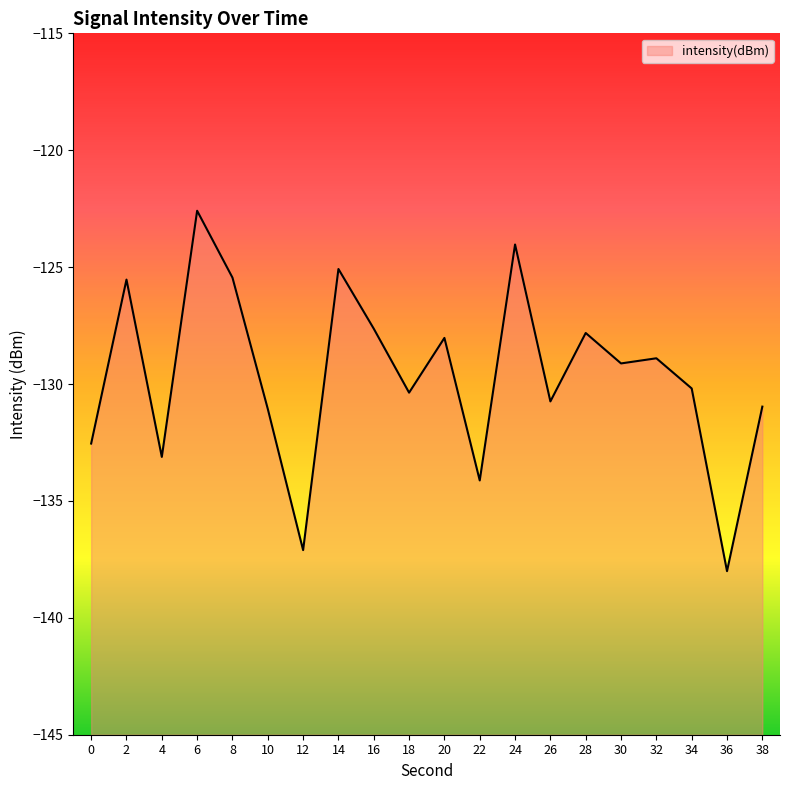

Which category has the lowest value across all series?

36